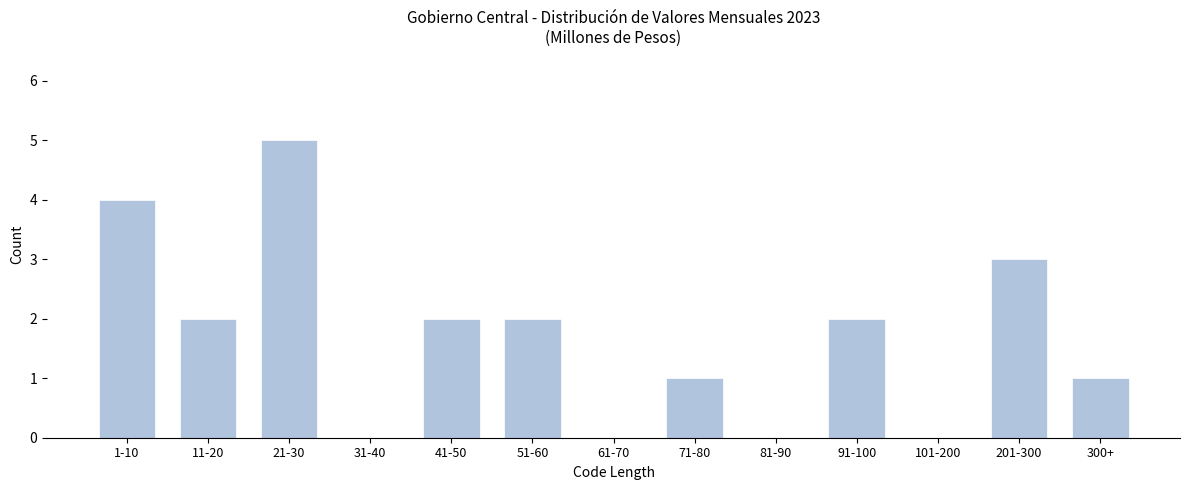

Reading left to right, what are all the values shown in this chart?

1-10=4	11-20=2	21-30=5	31-40=0	41-50=2	51-60=2	61-70=0	71-80=1	81-90=0	91-100=2	101-200=0	201-300=3	300+=1